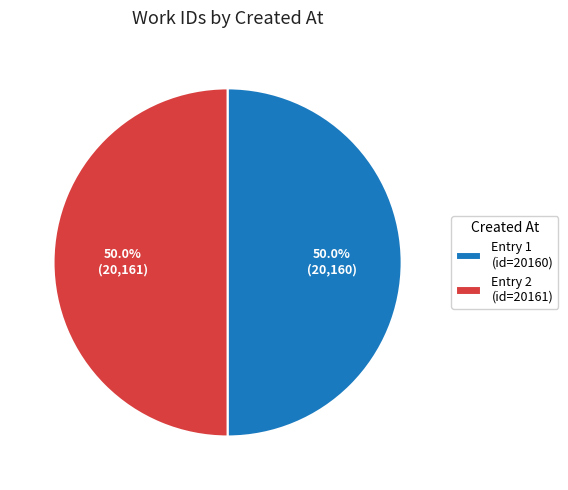

Approximately how many times larger is the value at Entry 2 (id=20161) compared to Entry 1 (id=20160)?

1.0